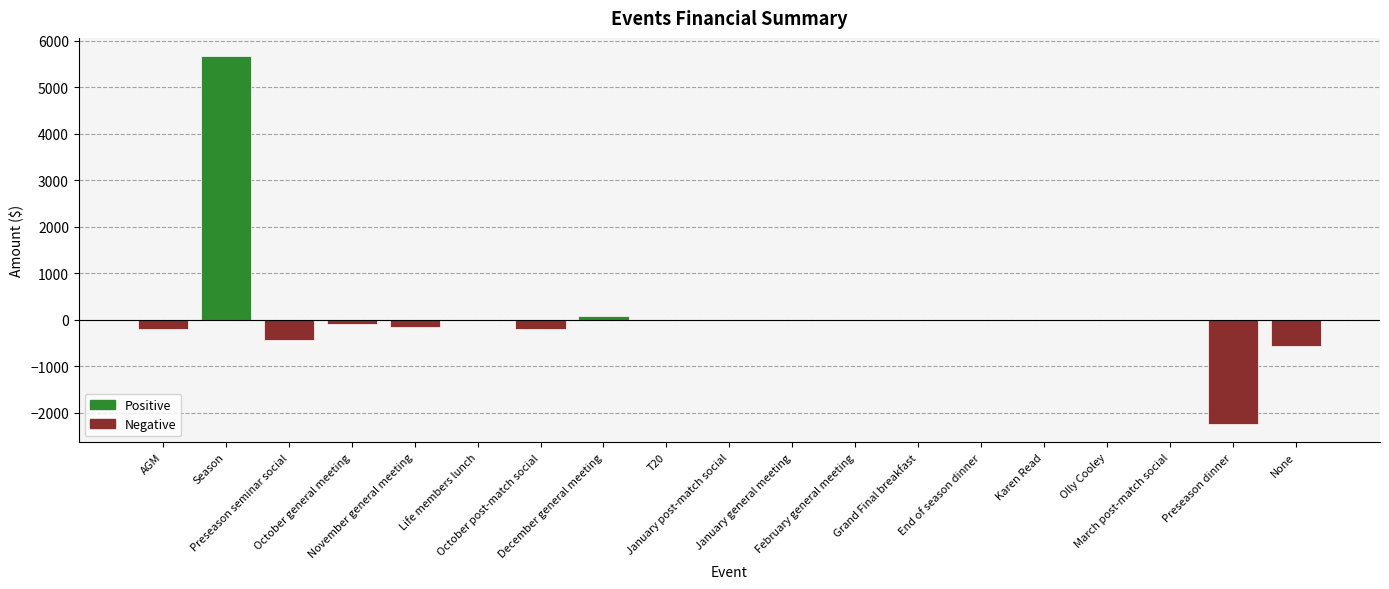

Count the number of data series in this chart.

1